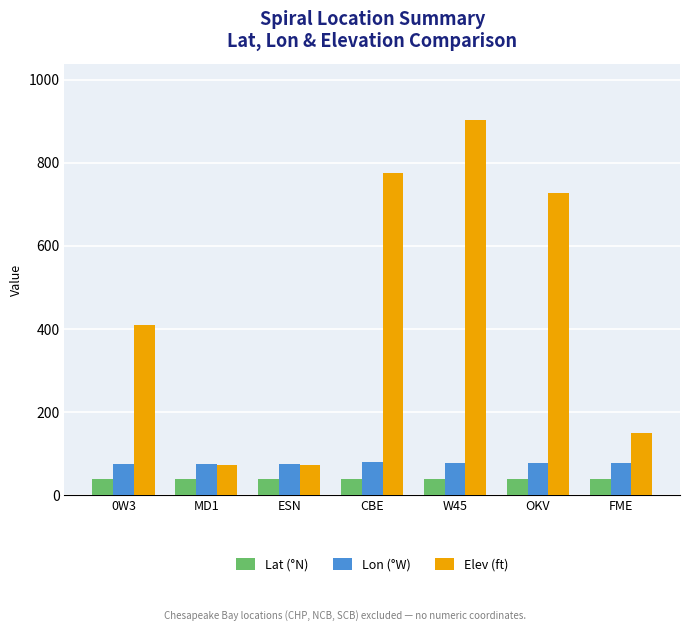

What is the difference between the maximum and minimum values in the Elev (ft) series?

831.0